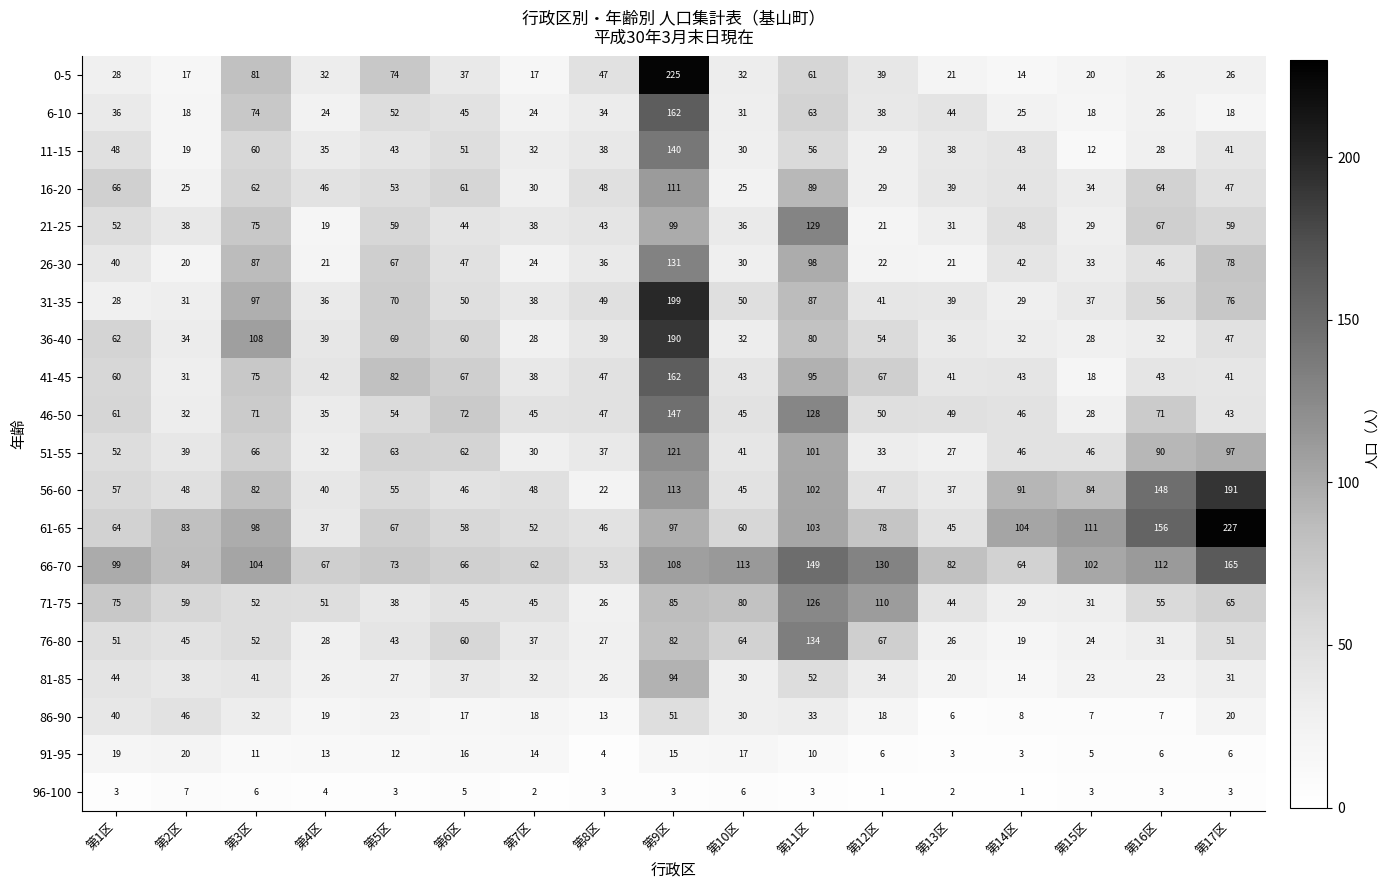

Which series has the largest total across all categories?

66-70